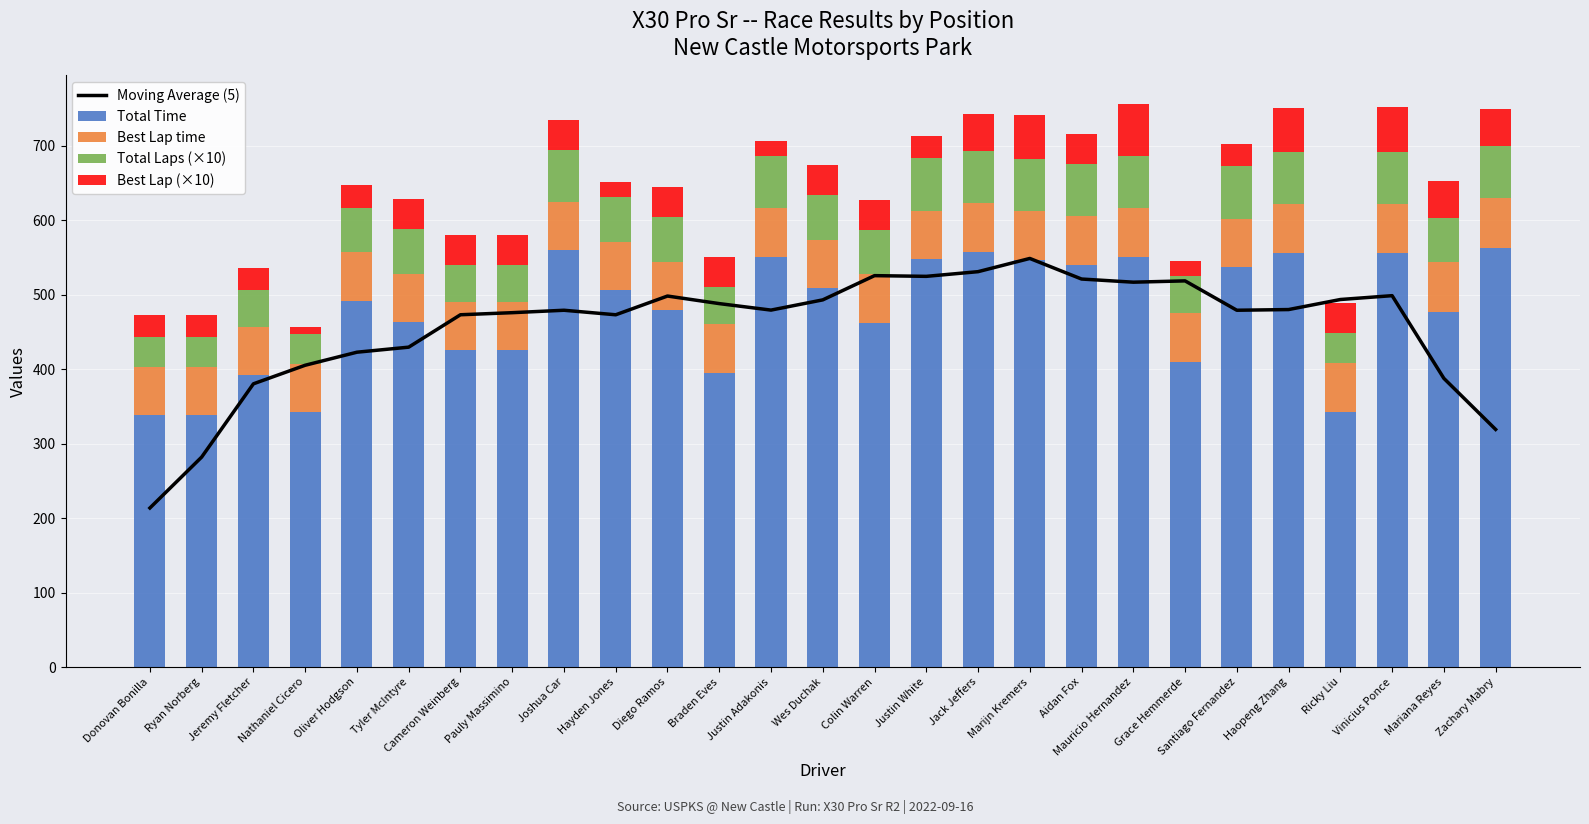

Rank the categories by Best Lap time value from lowest to highest.

Donovan Bonilla, Ryan Norberg, Jeremy Fletcher, Nathaniel Cicero, Oliver Hodgson, Tyler McIntyre, Cameron Weinberg, Pauly Massimino, Joshua Car, Hayden Jones, Diego Ramos, Braden Eves, Justin Adakonis, Wes Duchak, Colin Warren, Justin White, Jack Jeffers, Marijn Kremers, Aidan Fox, Mauricio Hernandez, Grace Hemmerde, Santiago Fernandez, Haopeng Zhang, Ricky Liu, Vinicius Ponce, Mariana Reyes, Zachary Mabry